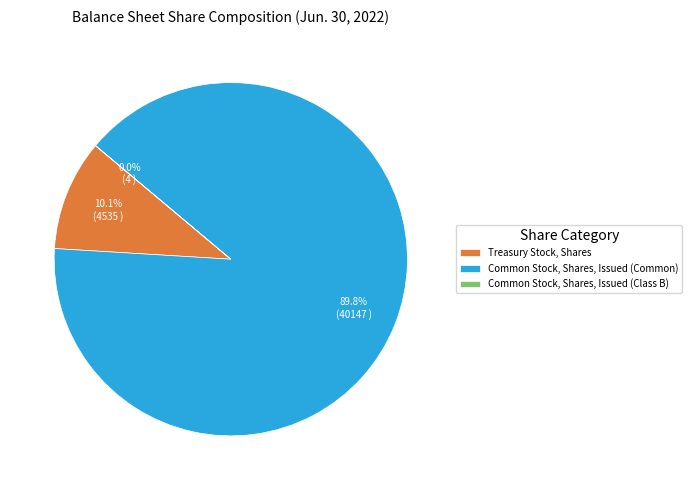

What portion of the pie excludes Treasury Stock, Shares?

89.9%